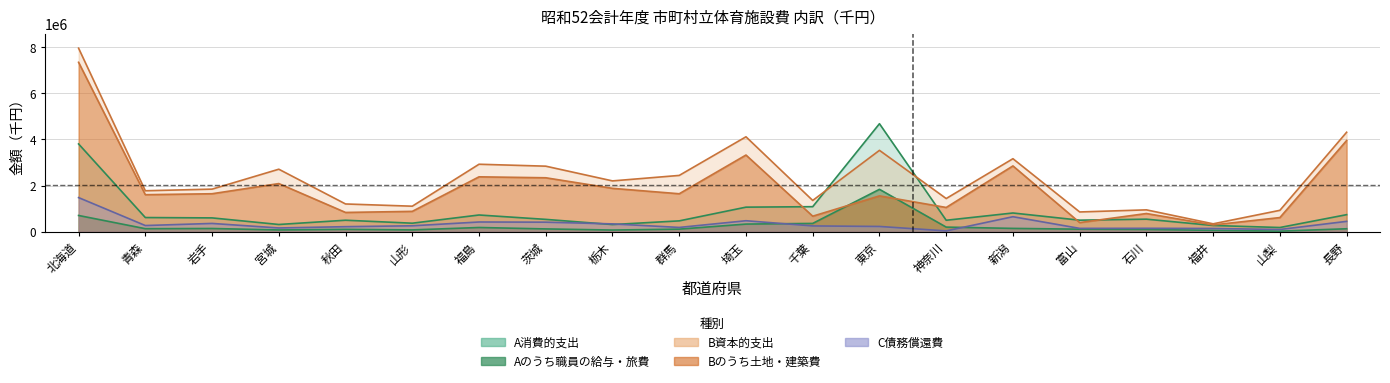

Between 青森 and 新潟, which series saw the biggest shift?

B資本的支出